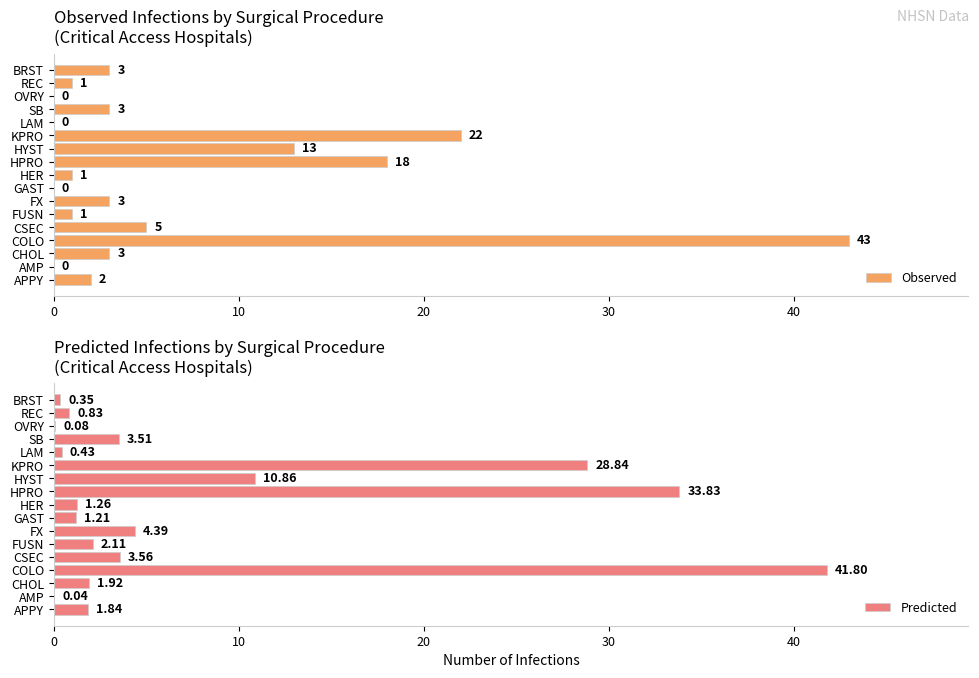

What is the difference between the second highest and minimum values in the Observed series?

22.0